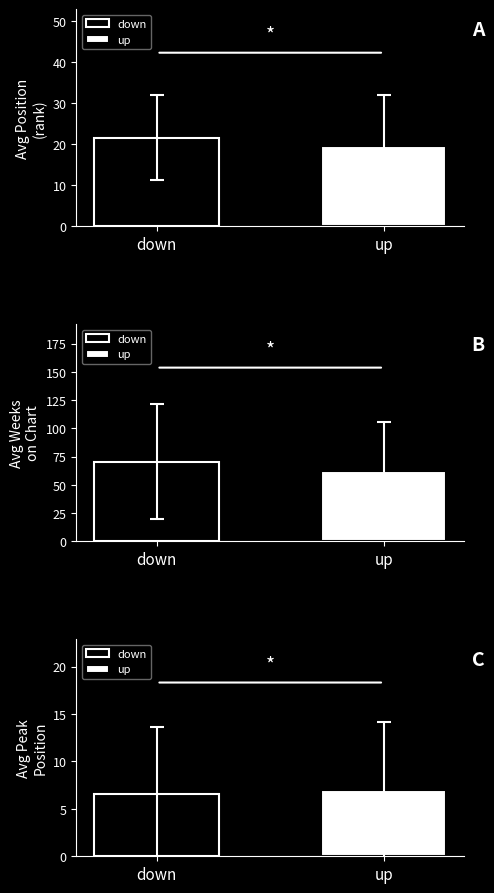

Which category has the lowest value across all series?

up